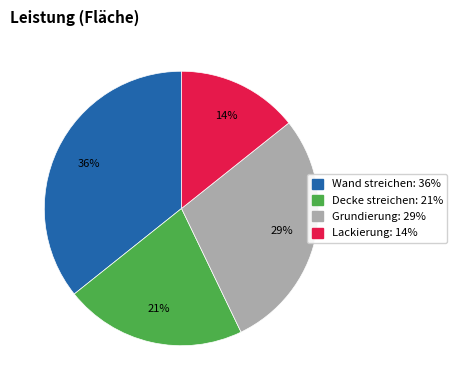

Is Grundierung the majority of the pie?

No